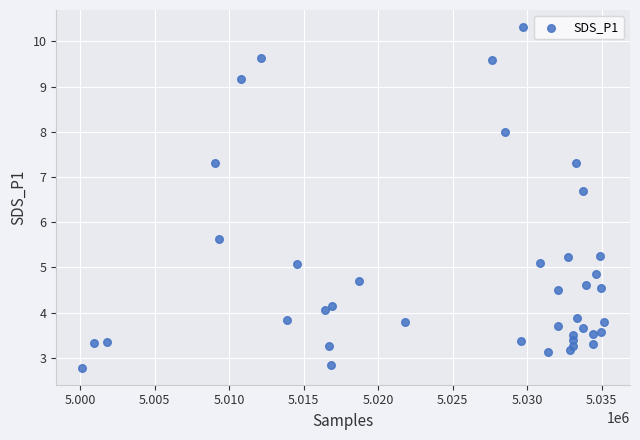

What Y value in the scatter plot is closest to 6?

5.6